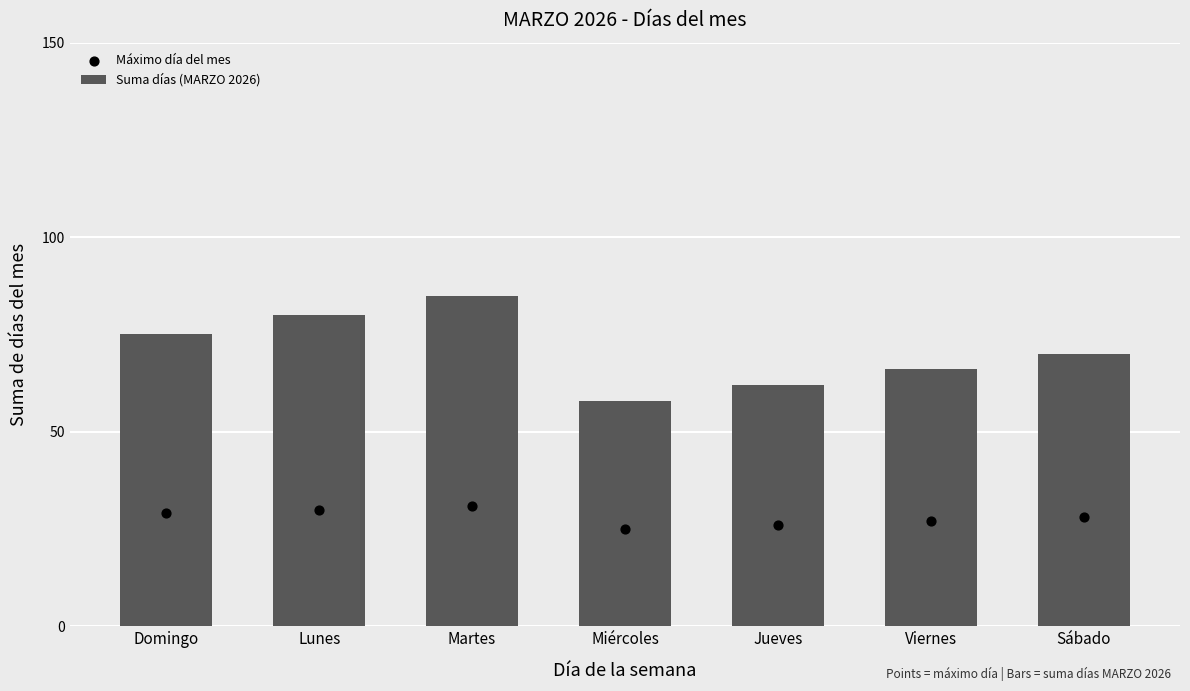

What are all the series names shown in the legend?

Suma días (MARZO 2026), Máximo día del mes